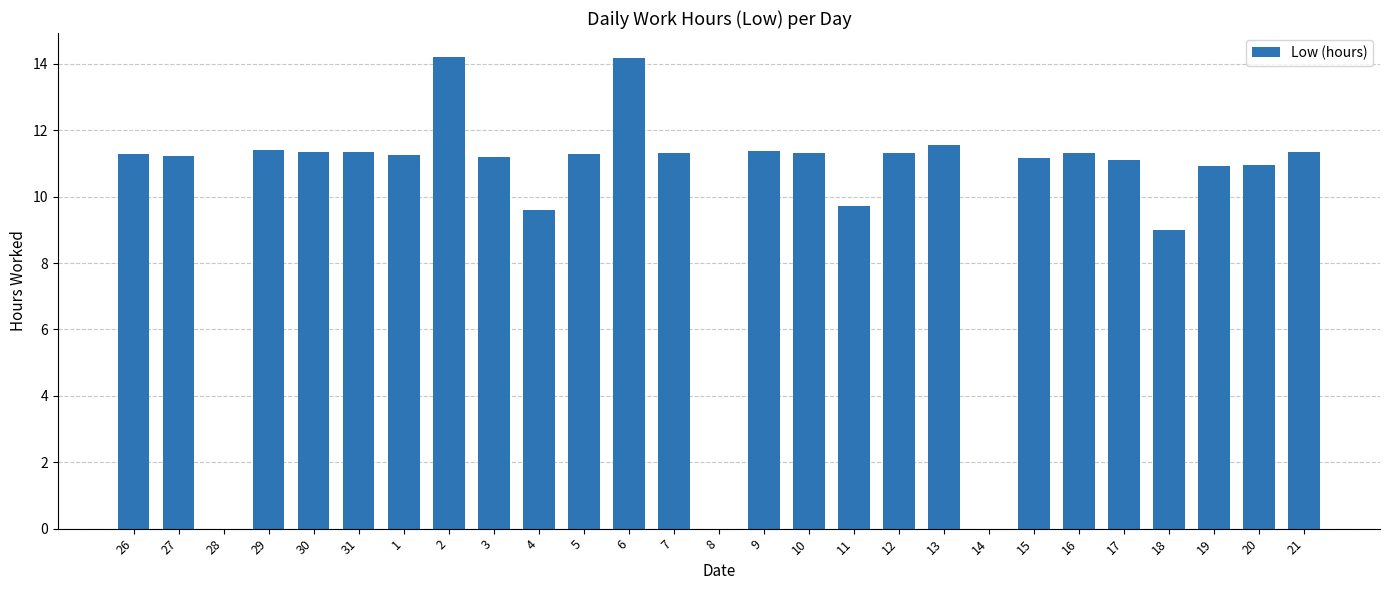

What is the ratio of the value at 11 to the value at 19?

0.9